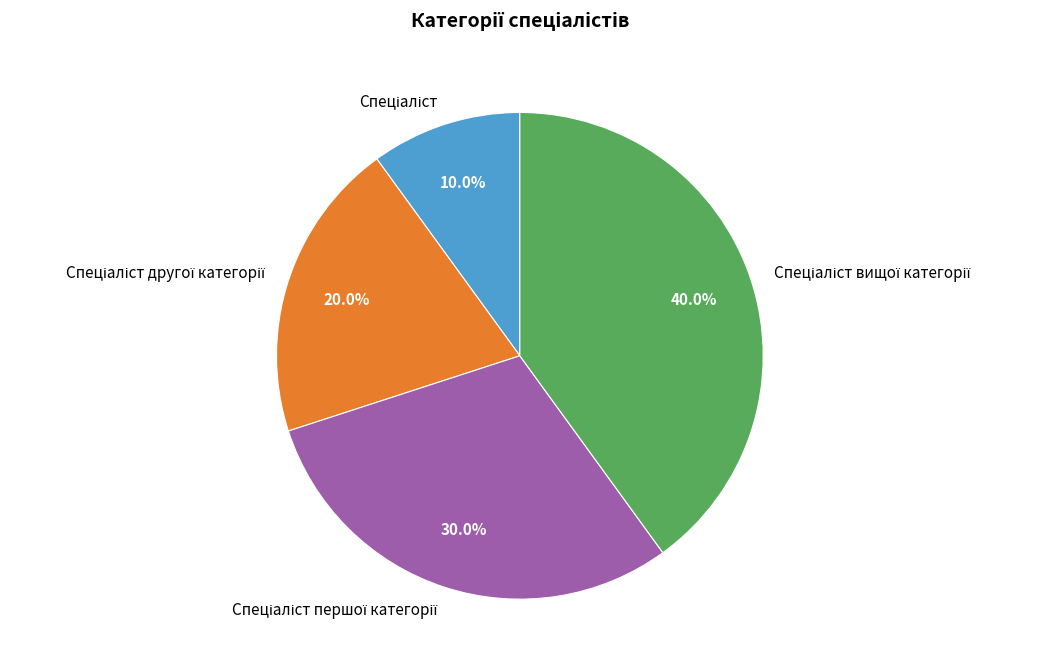

Is there any slice that represents more than half of the pie?

No